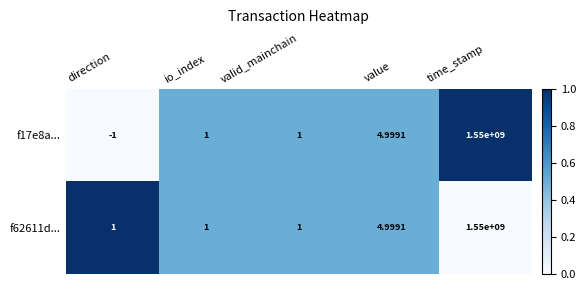

Is the value of f17e8a... at io_index greater than the value of f62611d... at value?

No